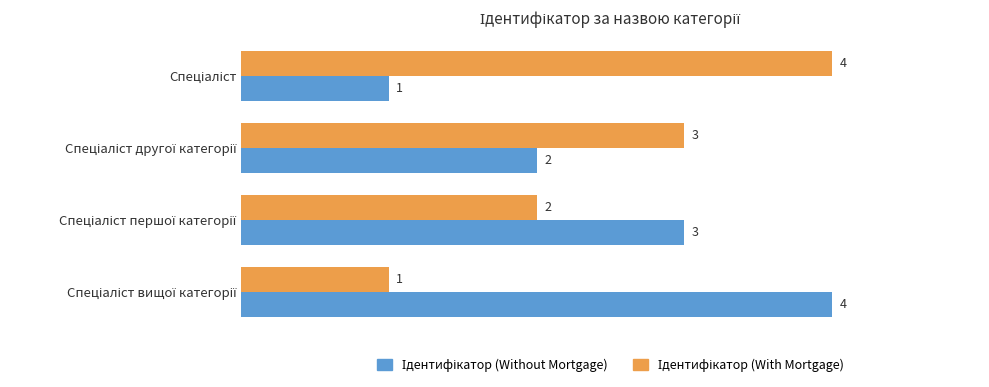

How many distinct data groups are displayed?

2